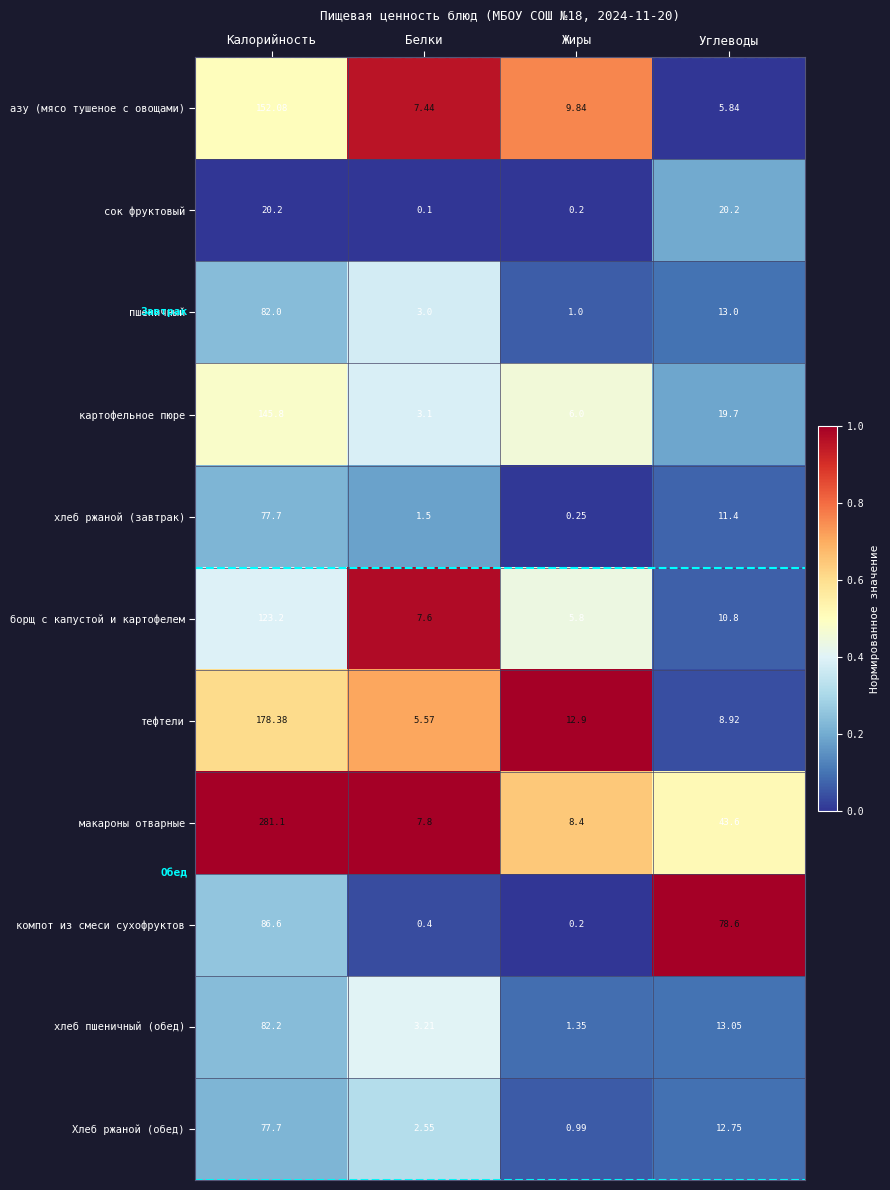

At which label does хлеб ржаной (завтрак) first exceed 11?

Калорийность